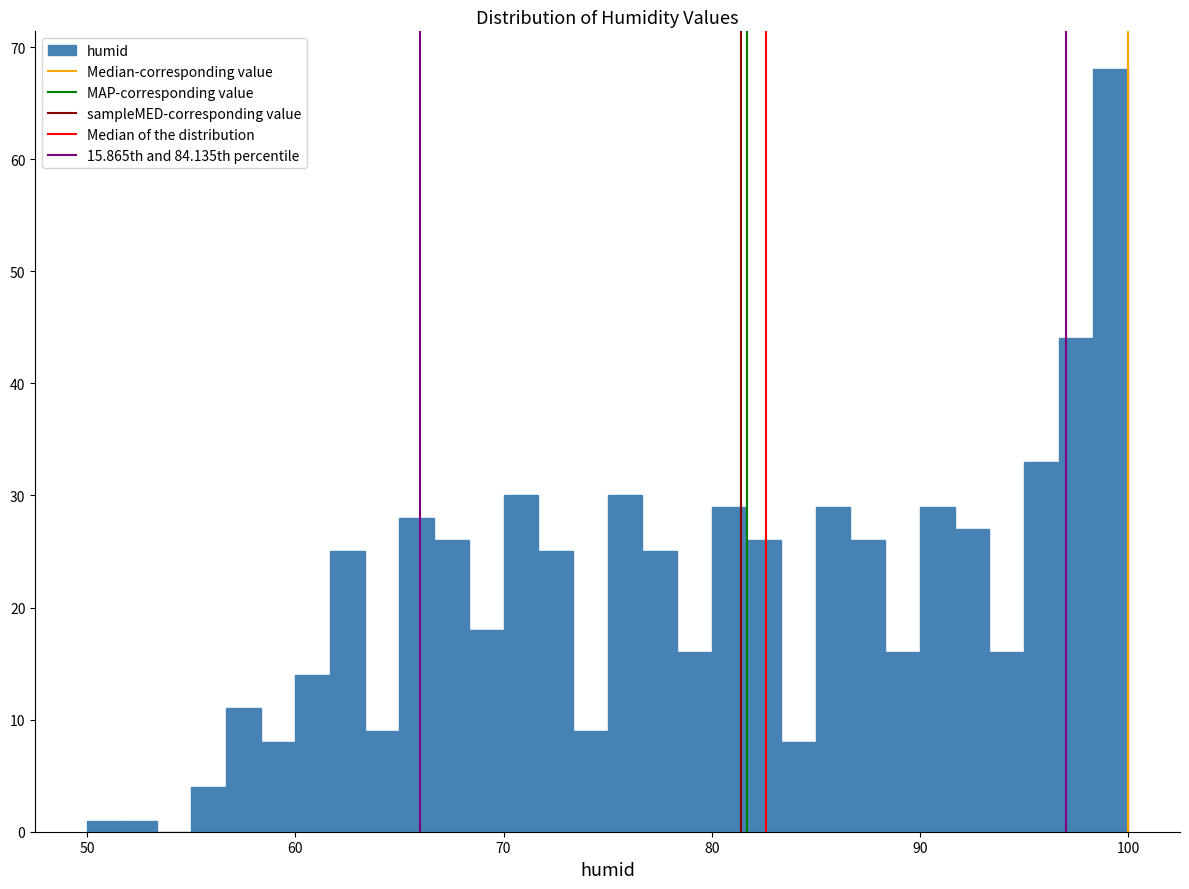

Read against the x-axis, roughly where is the centre of the tallest bar?

99